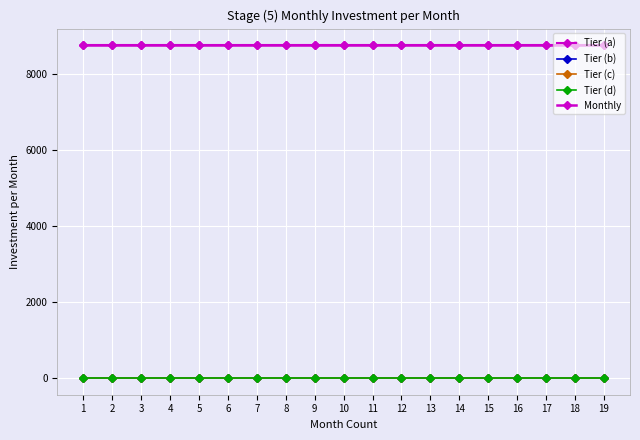

Is this an area chart (filled region under the line)?

No